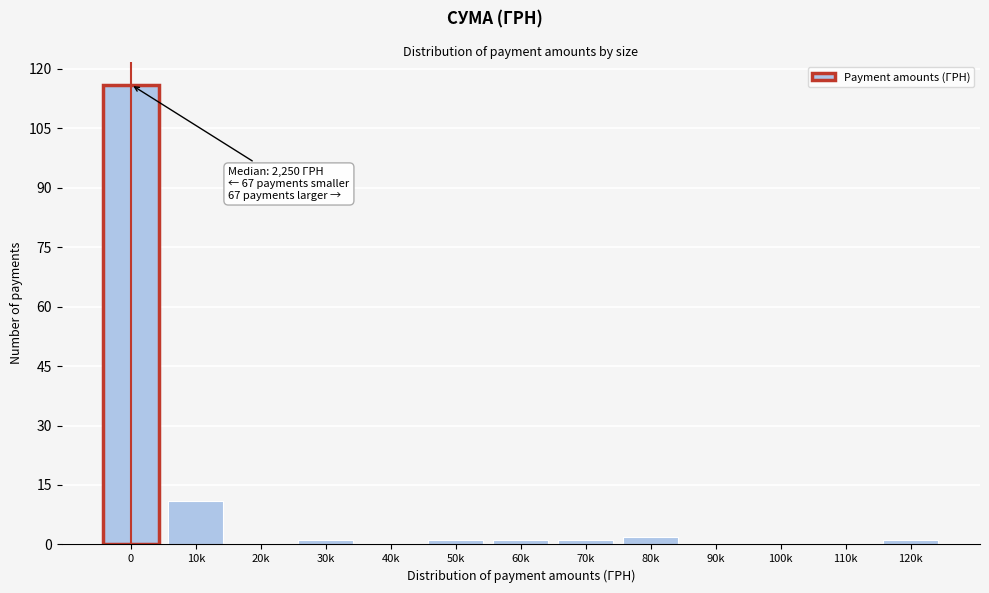

Reading right to left, extract all data points from this chart.

120k=1	110k=0	100k=0	90k=0	80k=2	70k=1	60k=1	50k=1	40k=0	30k=1	20k=0	10k=11	0=116